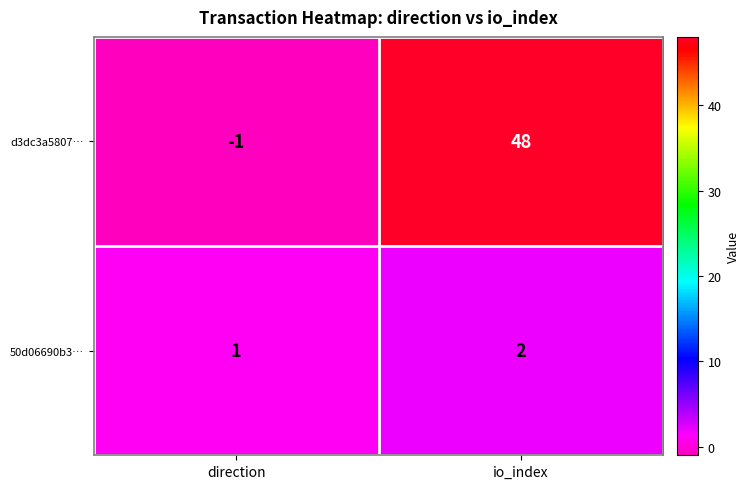

Where is d3dc3a5807… nearest to the value 23?

direction